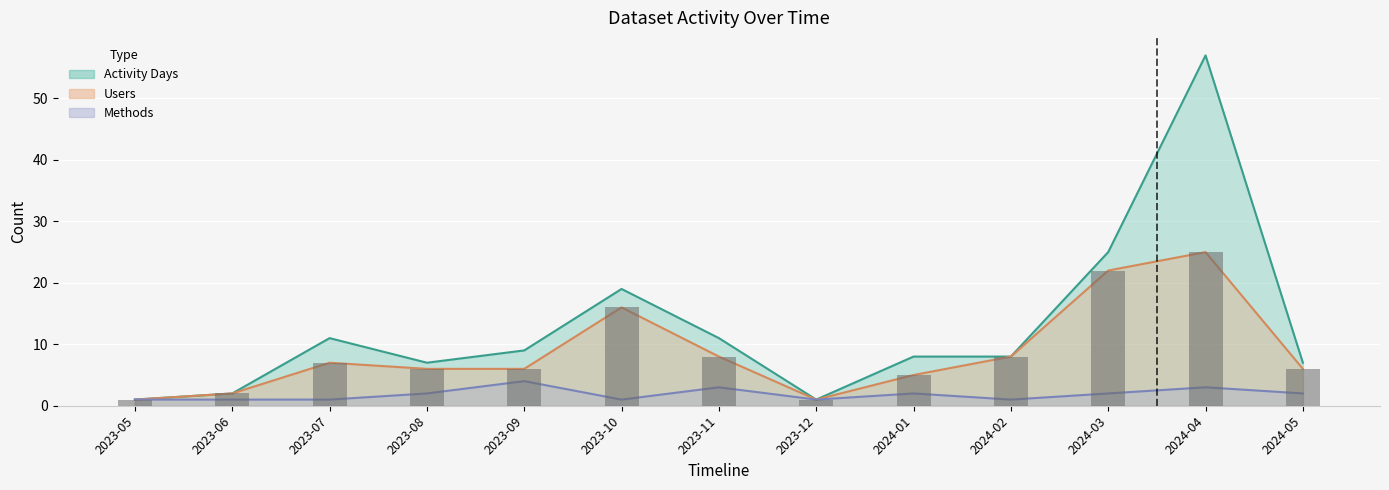

Which category has the highest value across all series?

2024-04